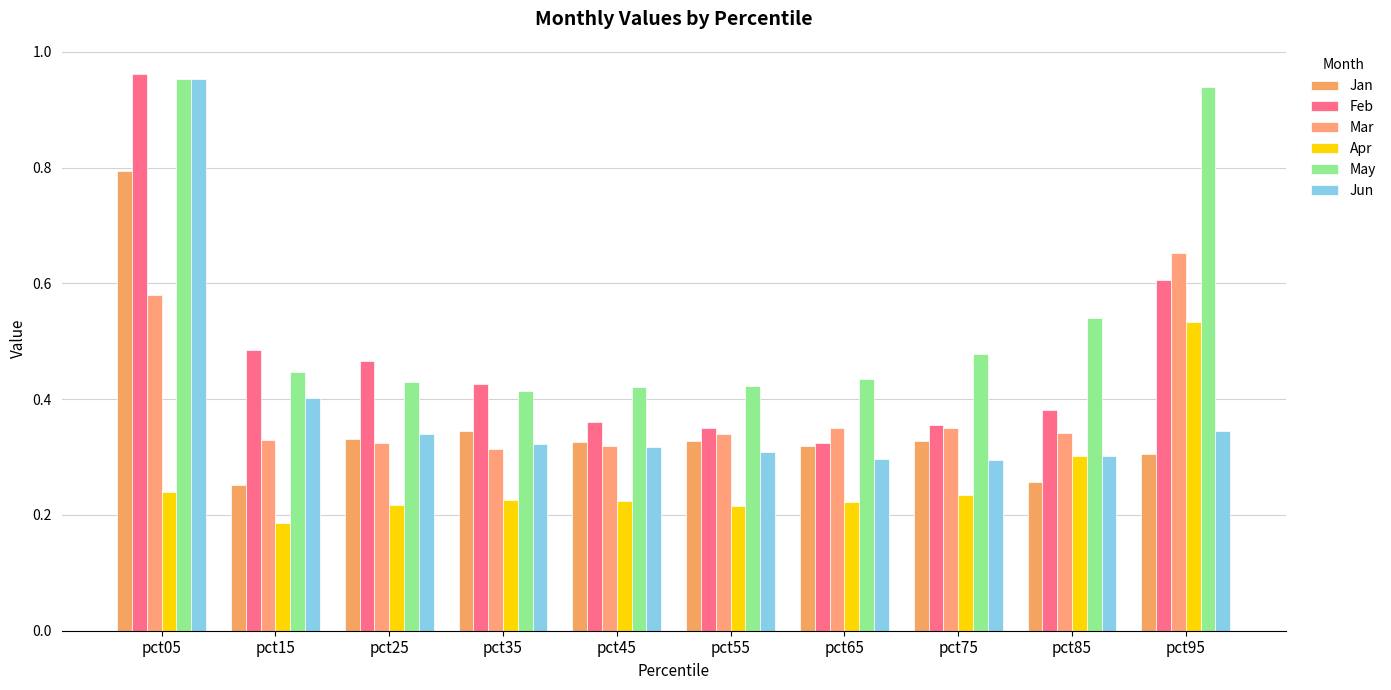

Between pct35 and pct65, which series saw the biggest shift?

Feb